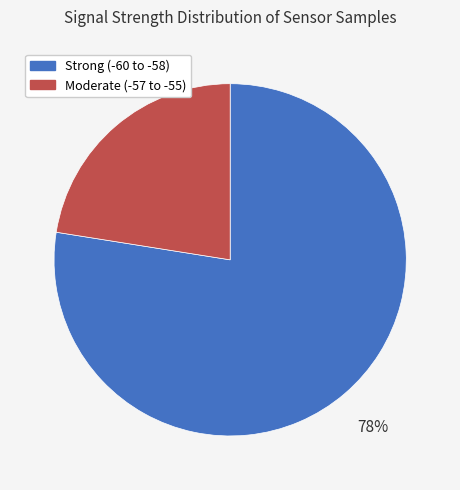

To the nearest percent, what is the average slice percentage?

50%